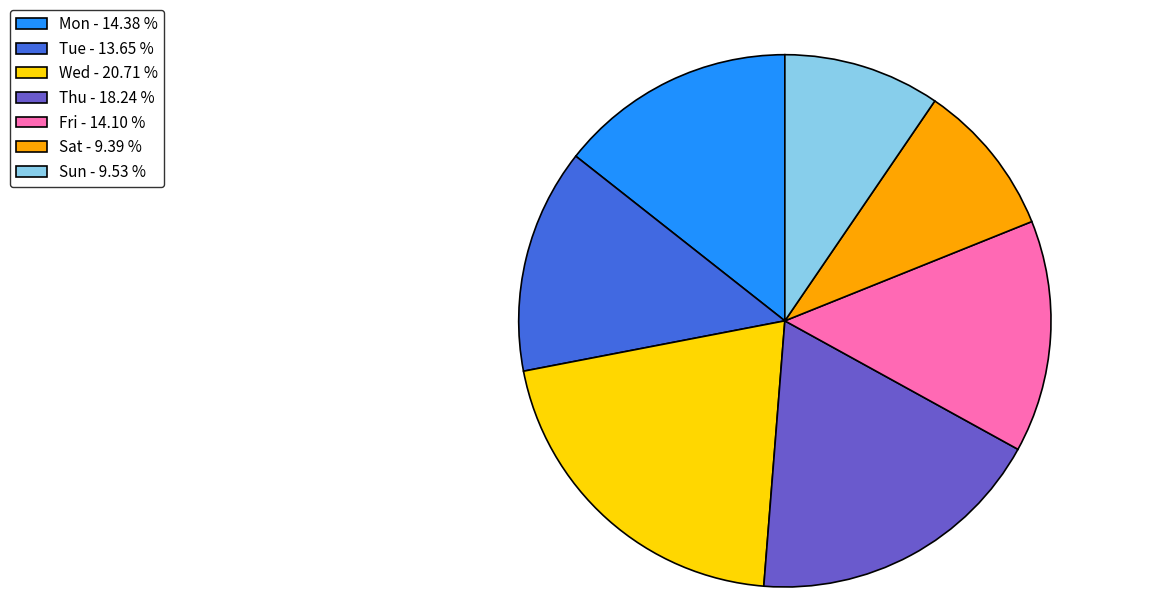

How many segments does this pie chart have?

7